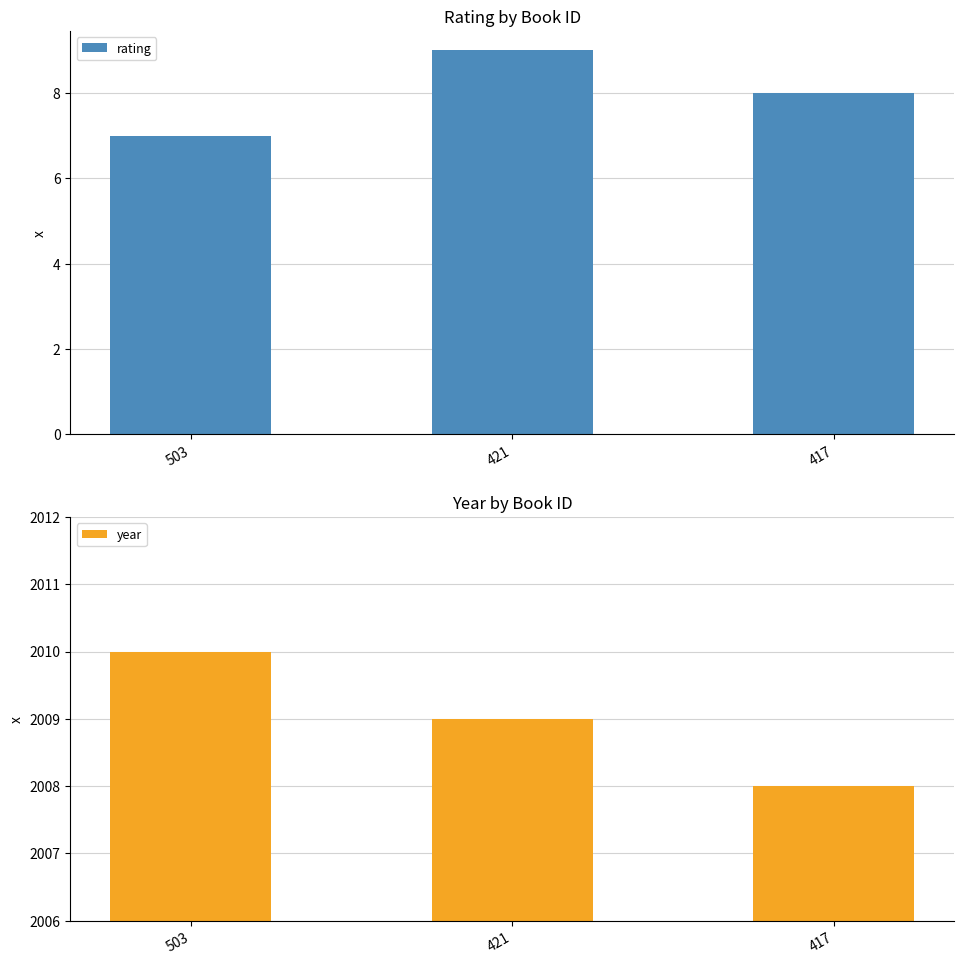

What is the sum of all rating values?

24